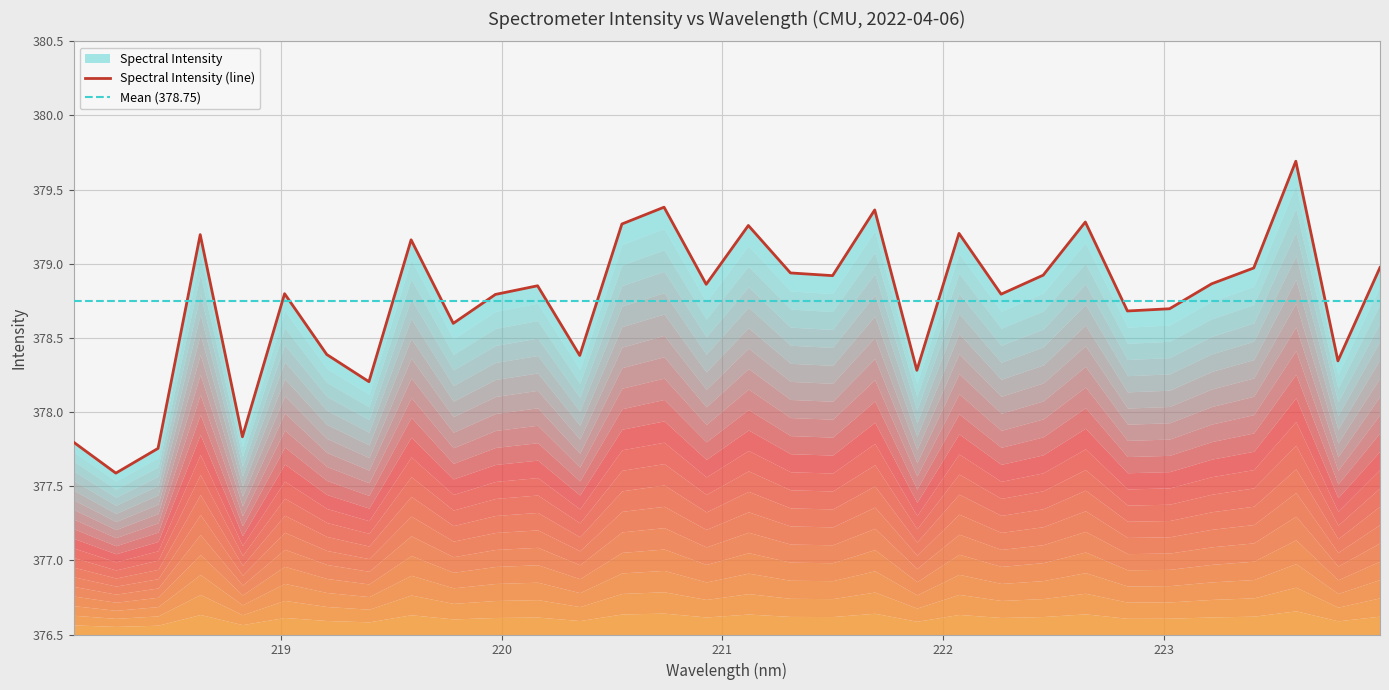

Which category has the highest value across all series?

223.5987